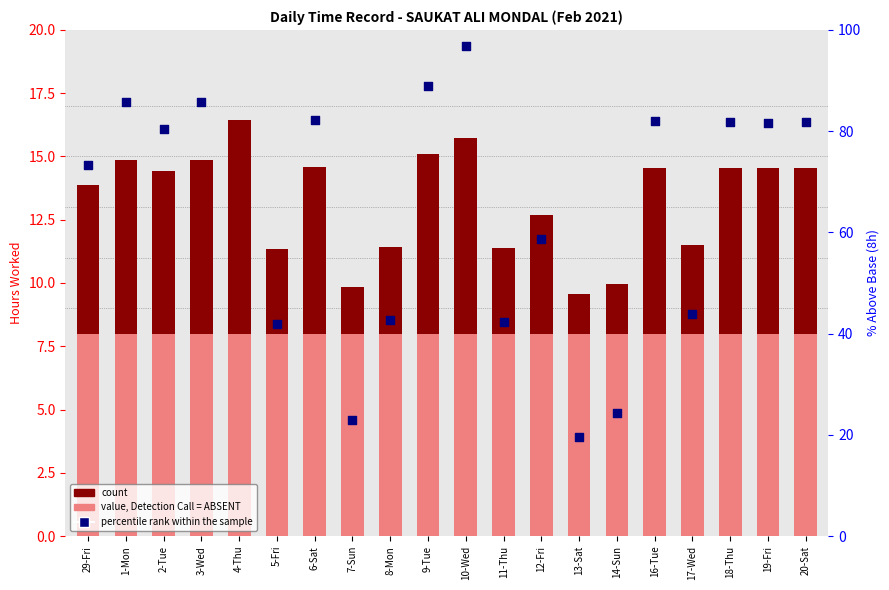

Which series reaches the minimum Y coordinate?

count